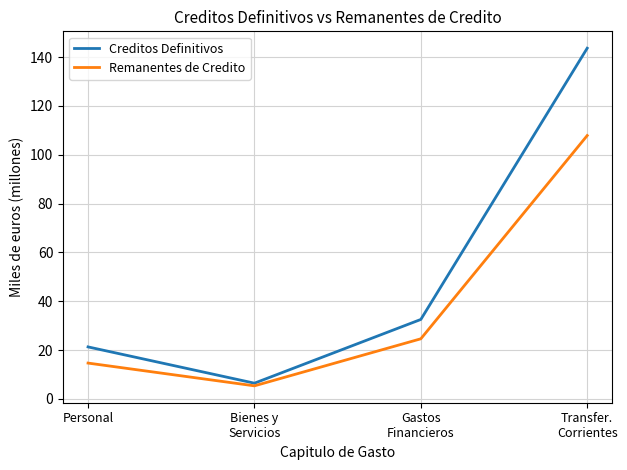

The Creditos Definitivos series shows 21.3 at Personal. True or false?

True